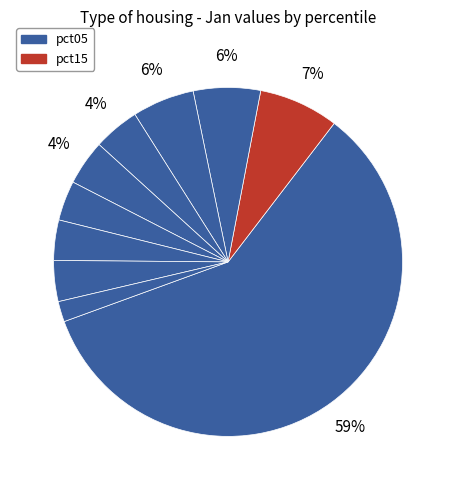

How many slices are in this pie chart?

10